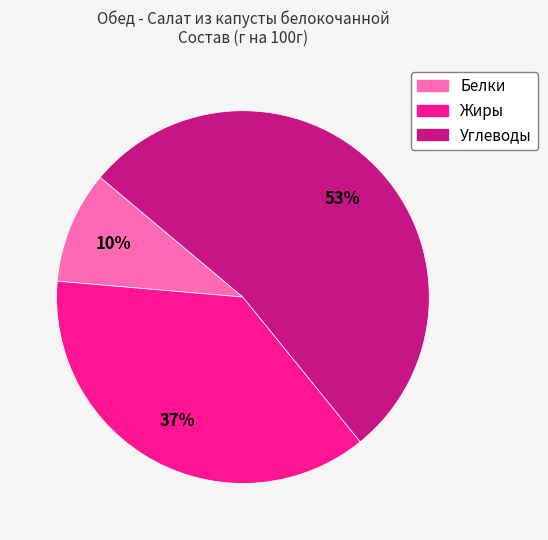

Which slice represents more than half of the pie?

Углеводы